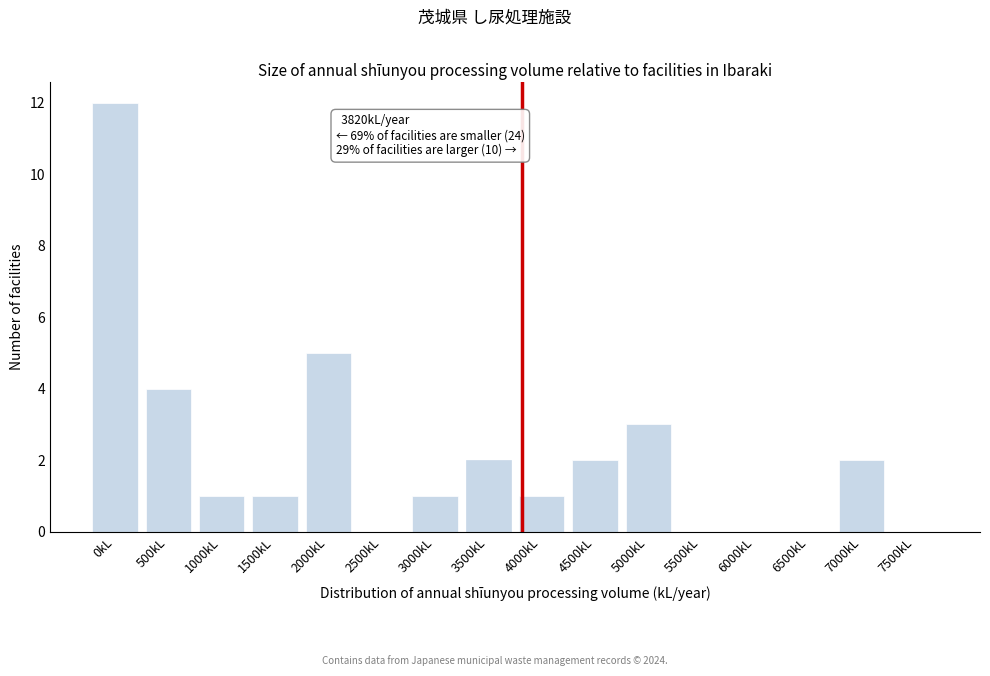

Reading left to right, what are all the values shown in this chart?

0kL=12	500kL=4	1000kL=1	1500kL=1	2000kL=5	2500kL=0	3000kL=1	3500kL=2	4000kL=1	4500kL=2	5000kL=3	5500kL=0	6000kL=0	6500kL=0	7000kL=2	7500kL=0